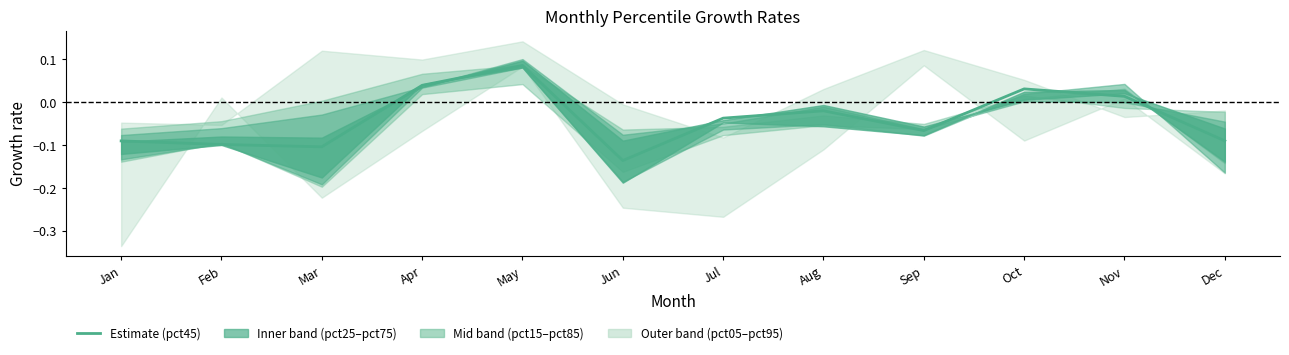

How many lines are shown in the chart?

1